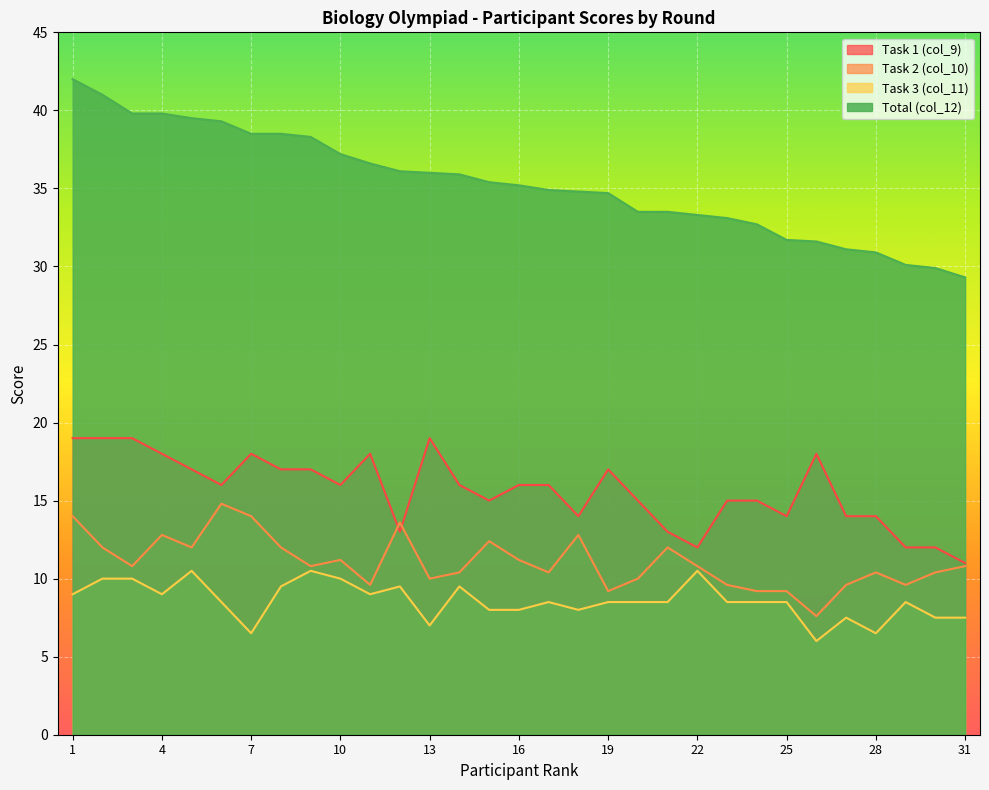

Between 16 and 19, which is larger?

19